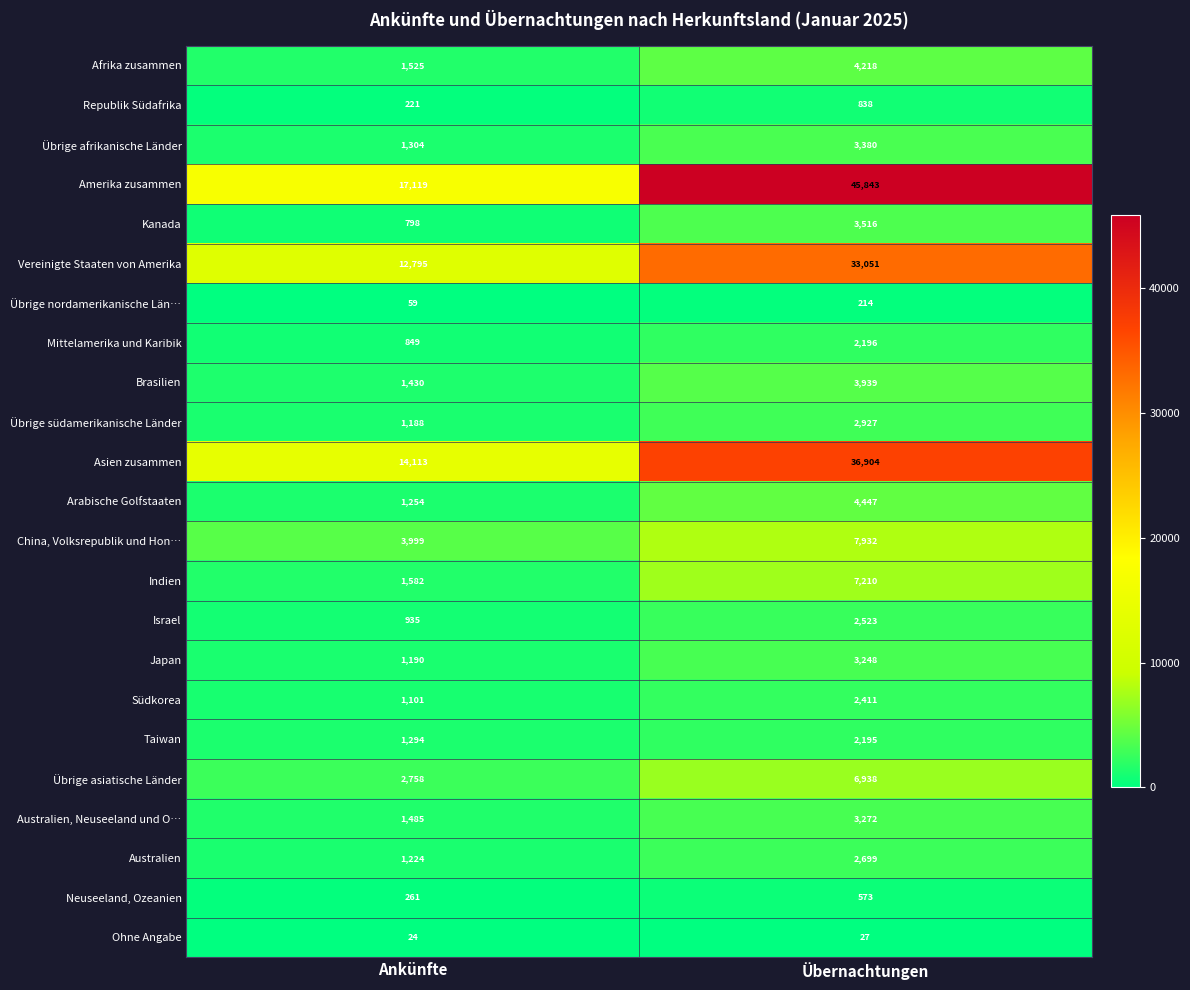

The value of Afrika zusammen at Übernachtungen is 4218. True or false?

True